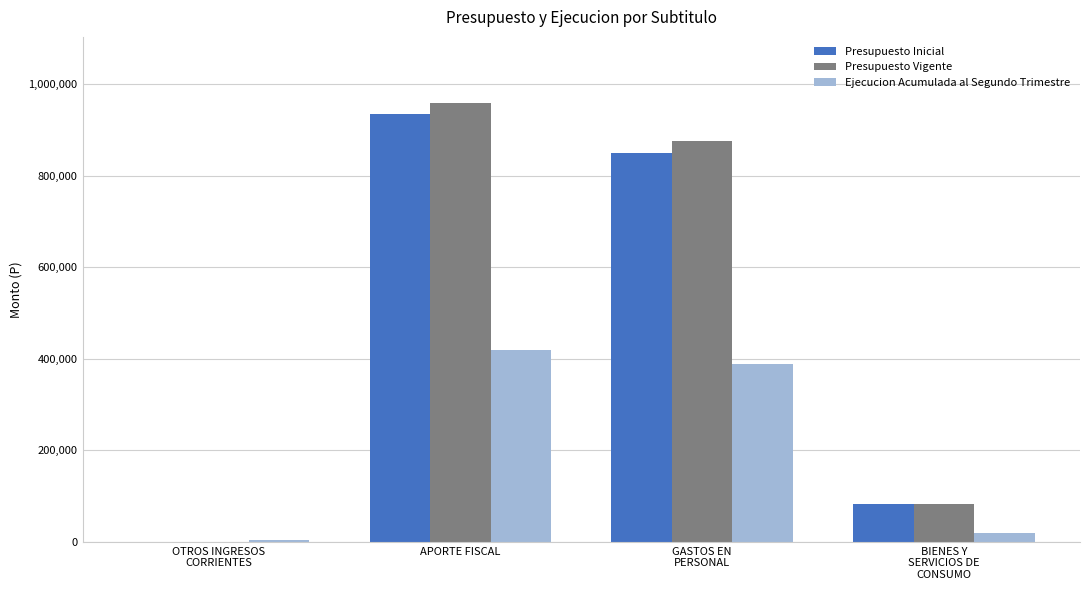

Are the bars grouped side by side (vs. stacked)?

Yes